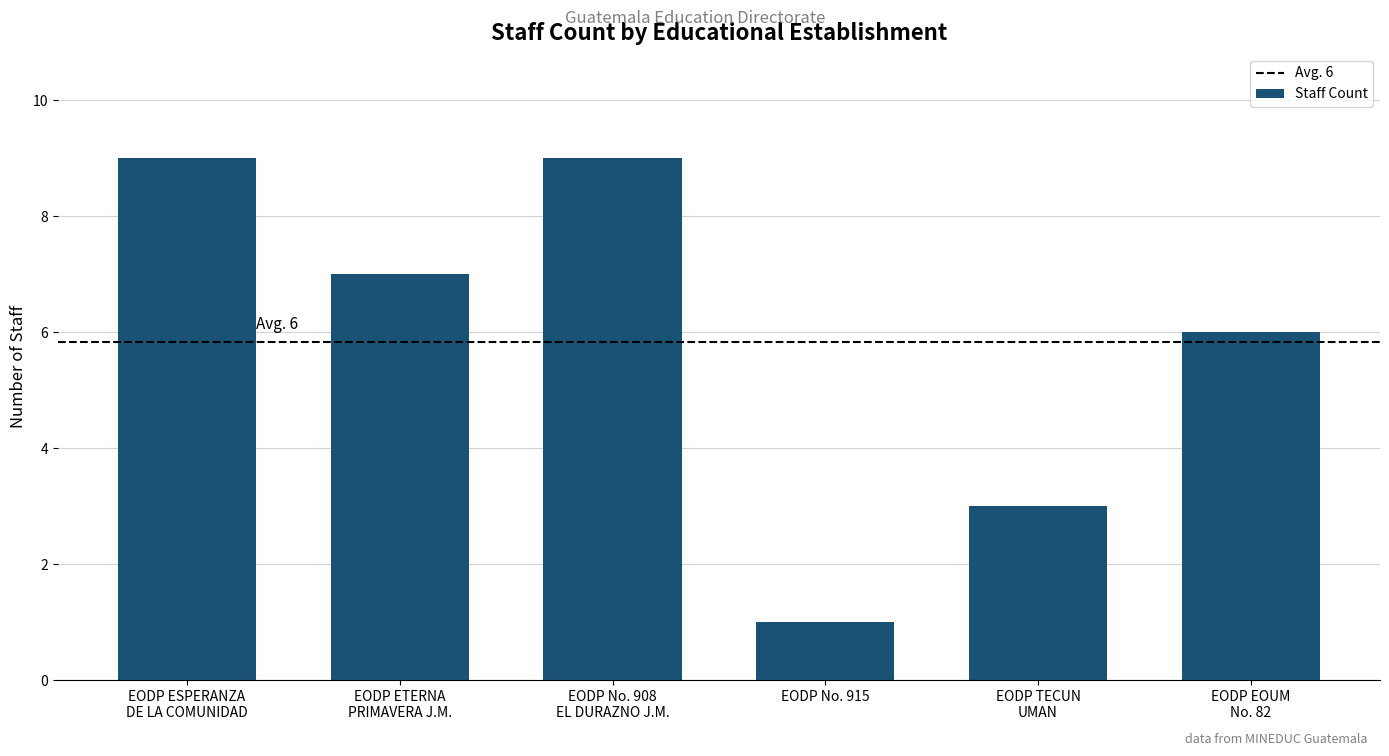

Are the bars grouped side by side (vs. stacked)?

No